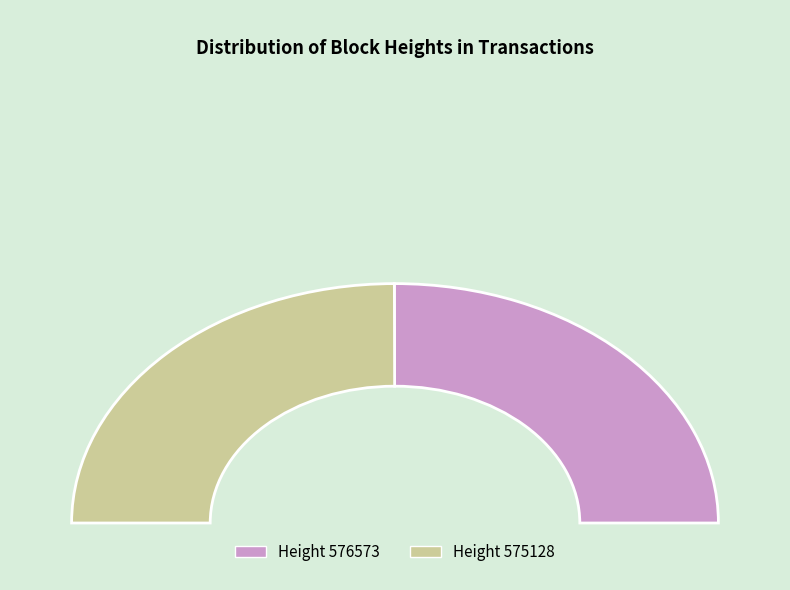

Is there any slice that represents more than half of the pie?

Yes